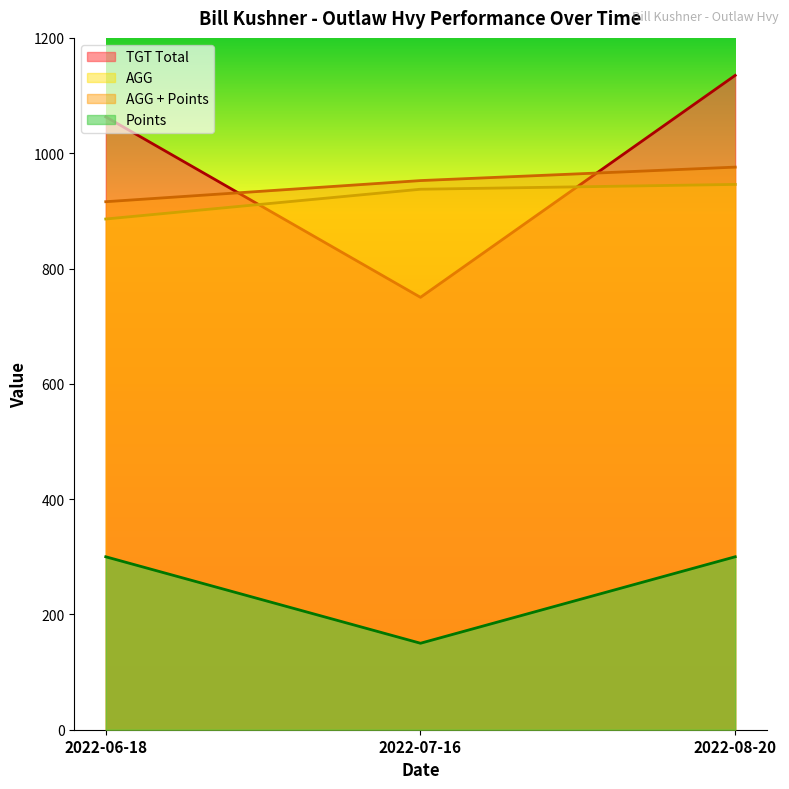

Which series changed the most between 2022-06-18 and 2022-07-16?

TGT Total